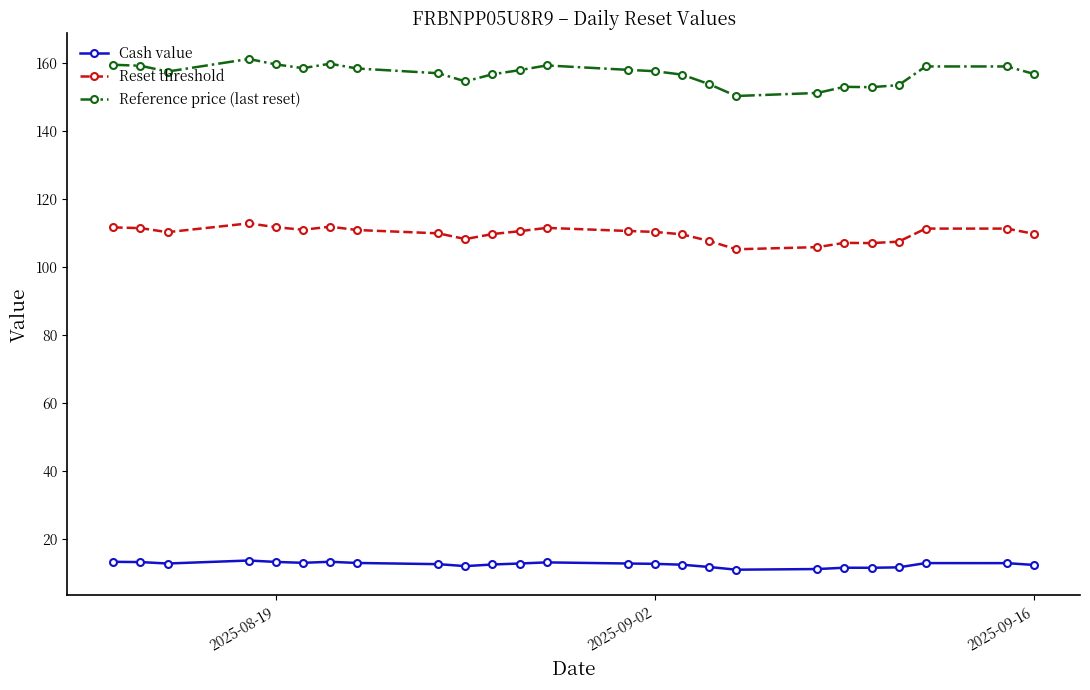

Which series has the largest total across all categories?

Reference price (last reset)